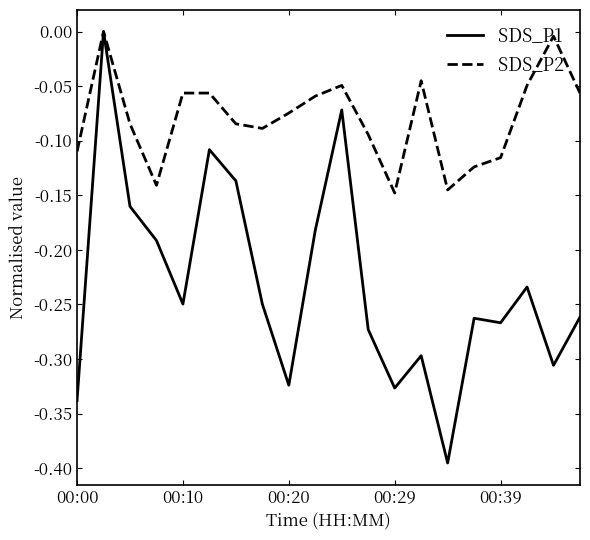

Which series has the largest range (max minus min)?

SDS_P1